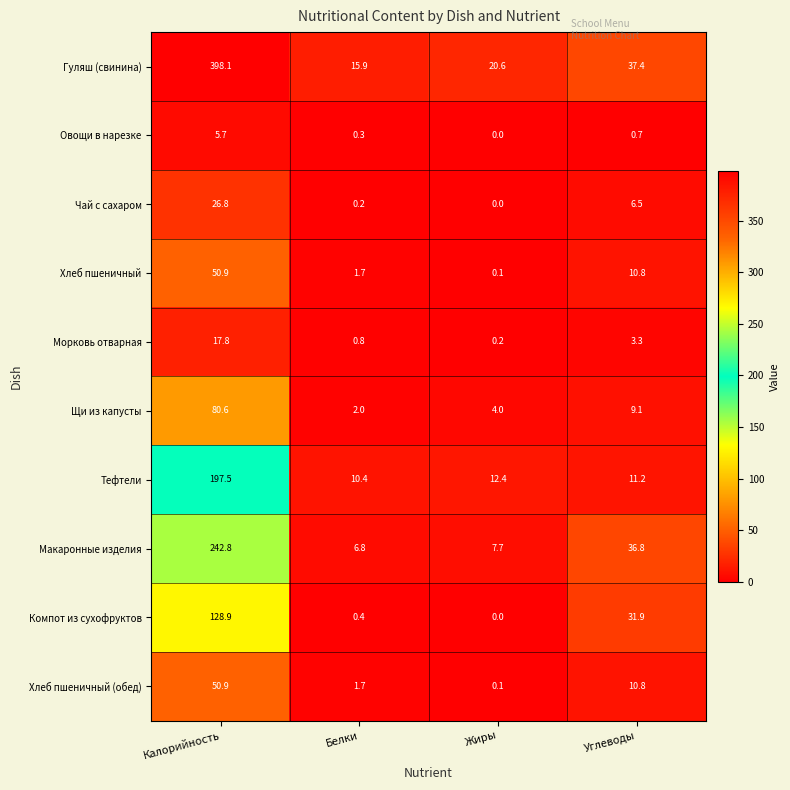

The value of Макаронные изделия at Белки is 10.6. True or false?

False